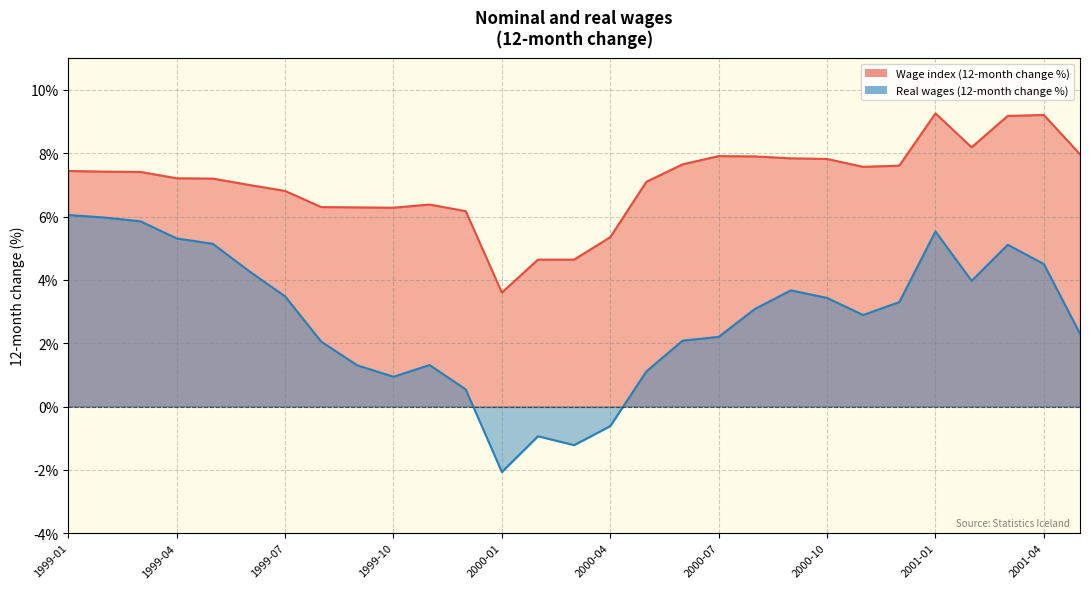

Is it true that Real wages (12-month change %) equals 1.1 at 2002-01?

False